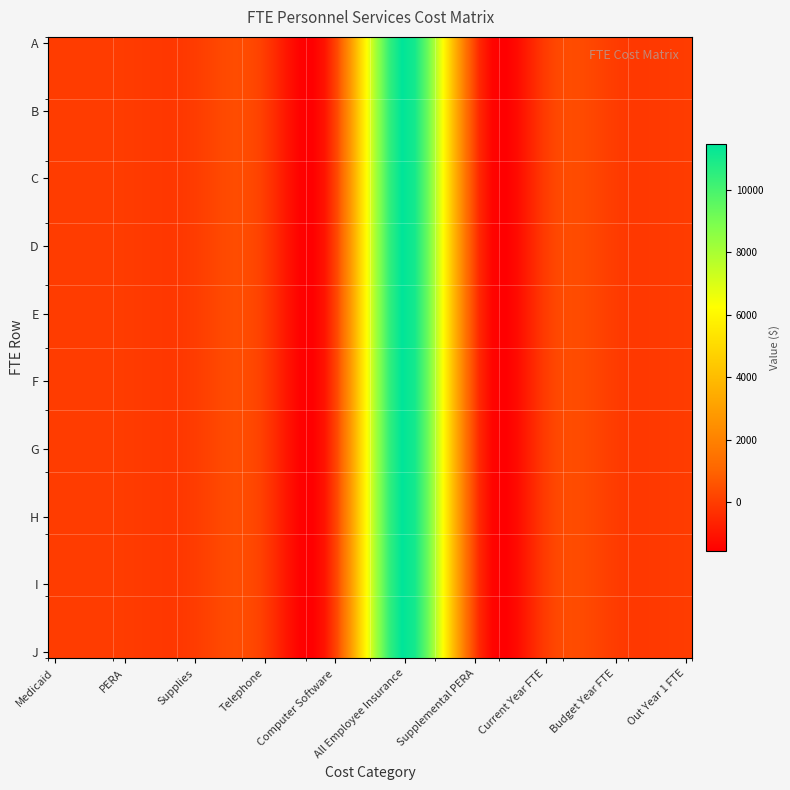

What is the maximum value shown in the chart?

11500